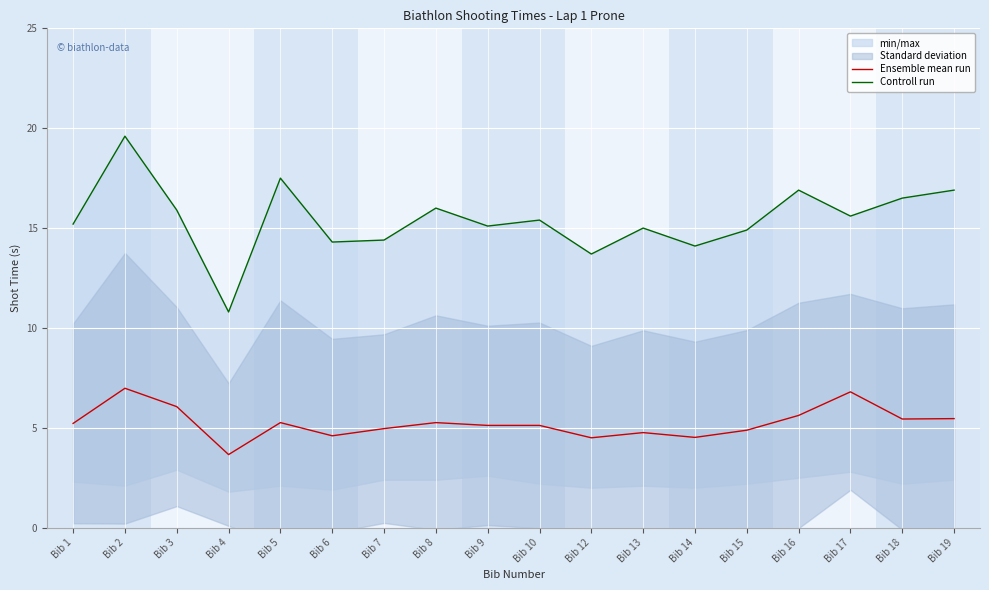

The Controll run series shows 21.5 at Bib 15. True or false?

False